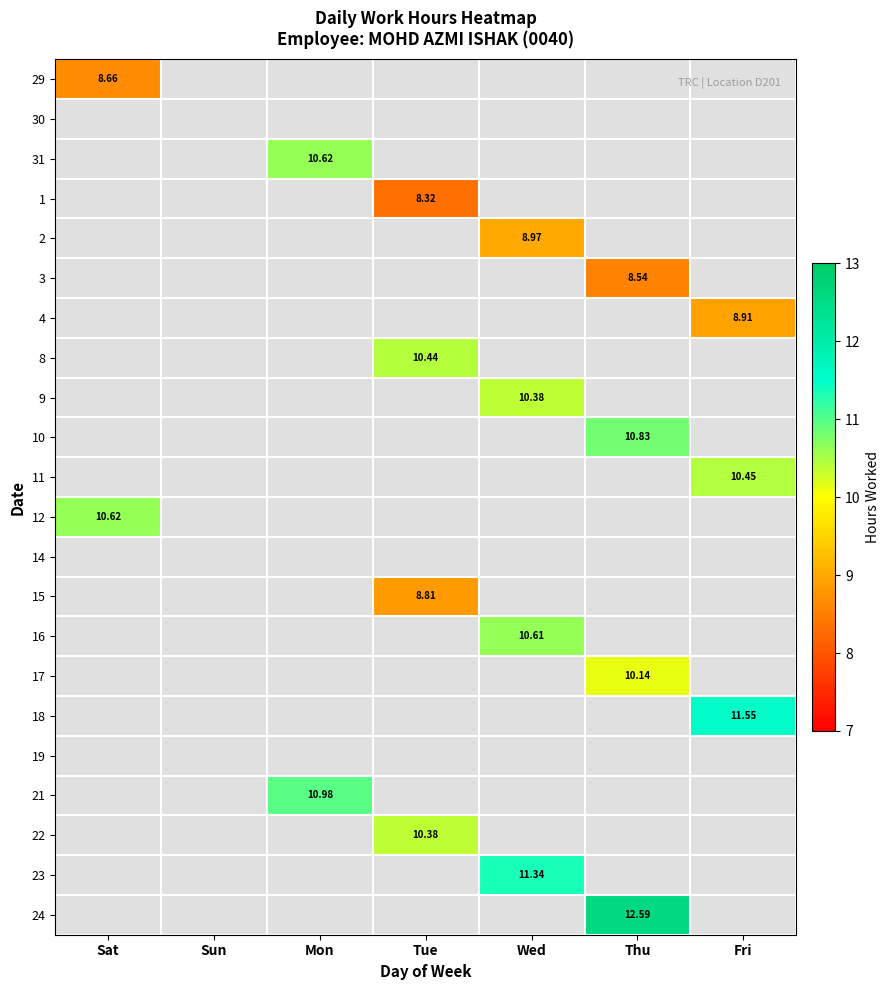

List the labels in order of 30 value, largest first.

Sat, Sun, Mon, Tue, Wed, Thu, Fri